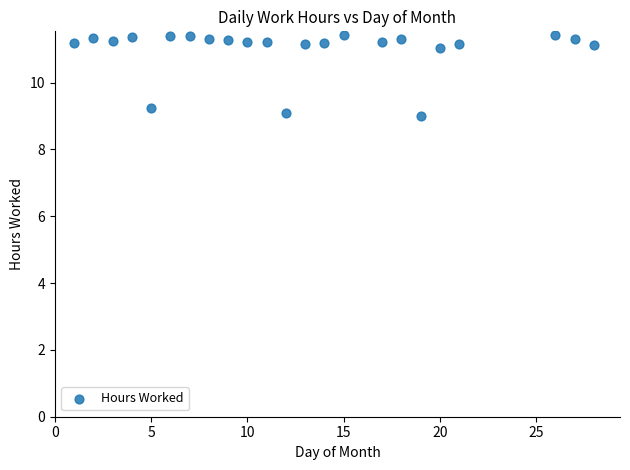

What is the range of X values (max minus min)?

27.0